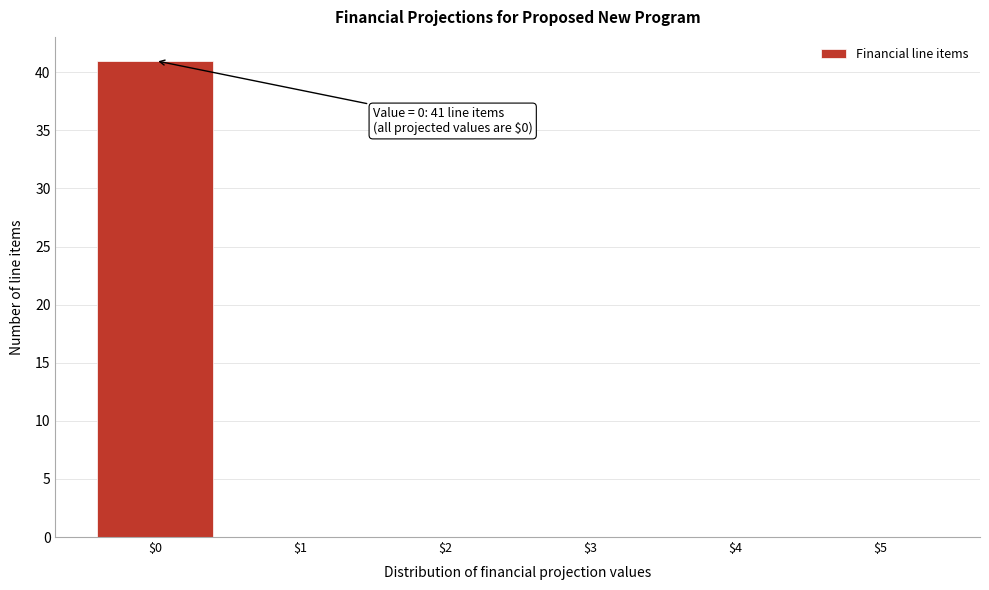

Which range on the x-axis has the tallest bar?

-0.5 to 0.5